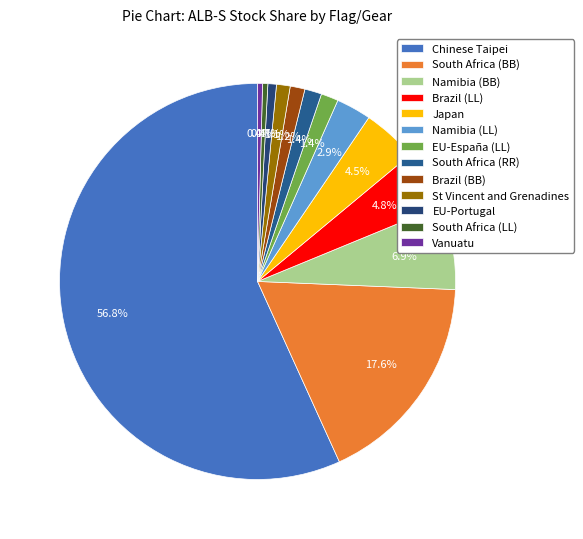

Count the number of slices in the pie.

13